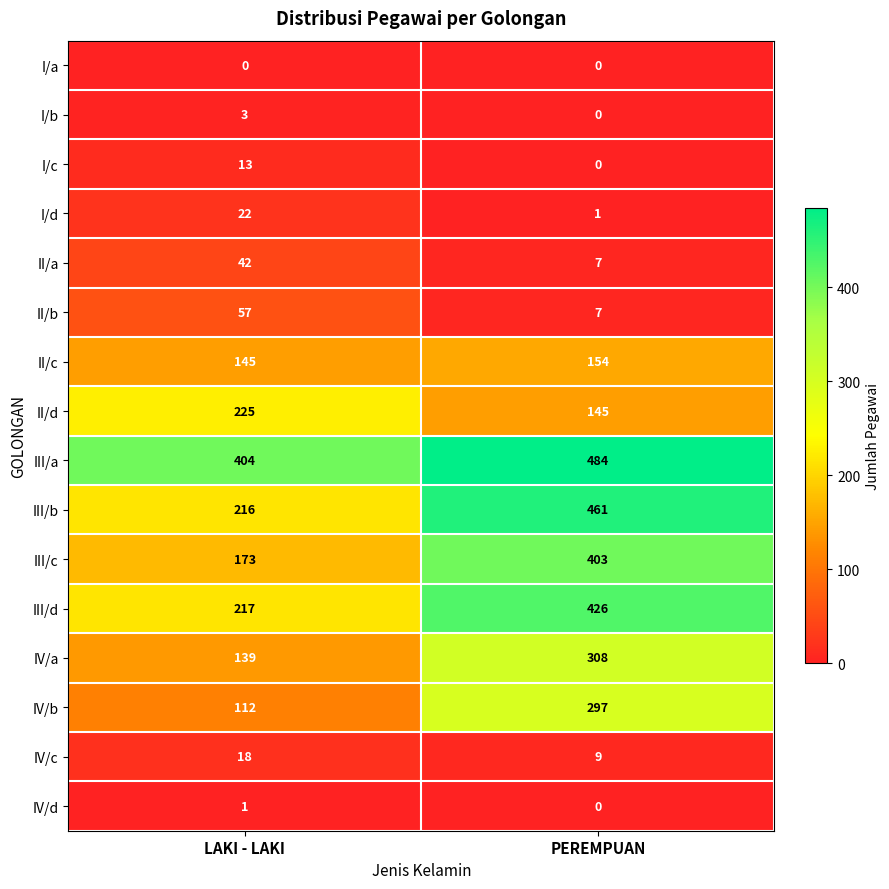

The I/d series shows 34 at LAKI - LAKI. True or false?

False